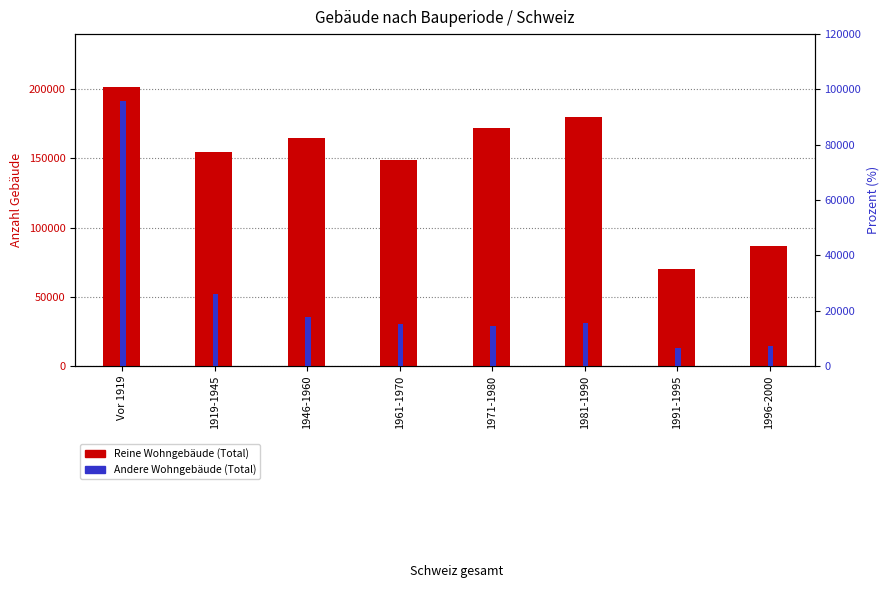

Count the number of data series in this chart.

2